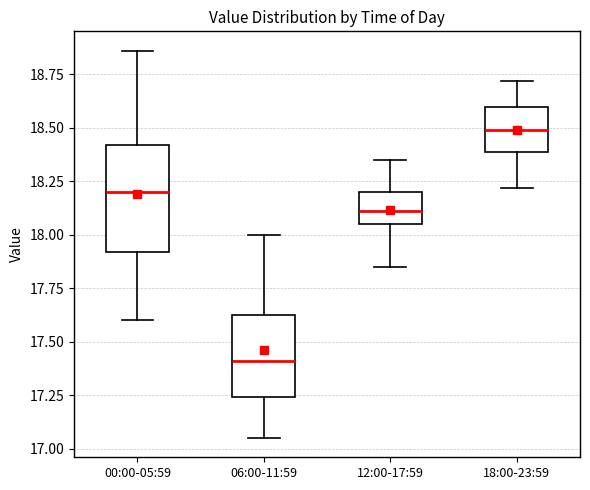

Comparing the boxes themselves (not the whiskers), which one is the tallest?

00:00-05:59